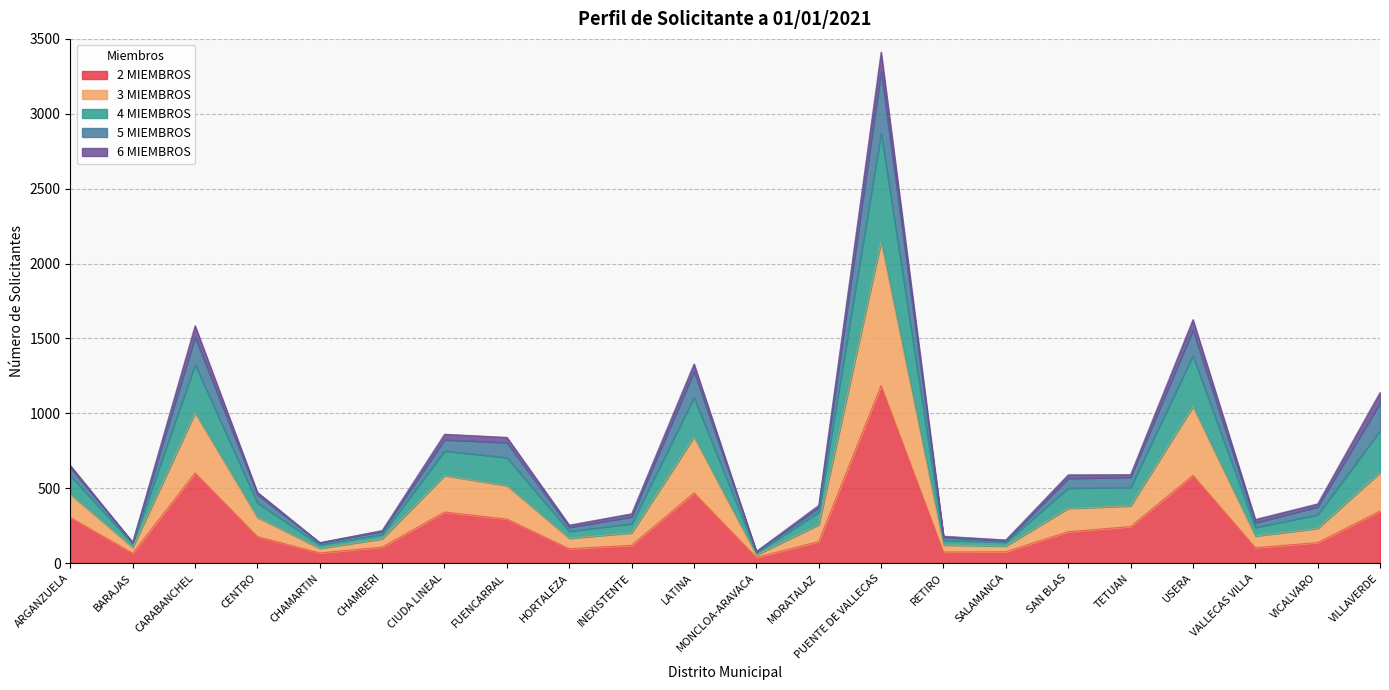

At how many categories does at least one series exceed 2090?

1